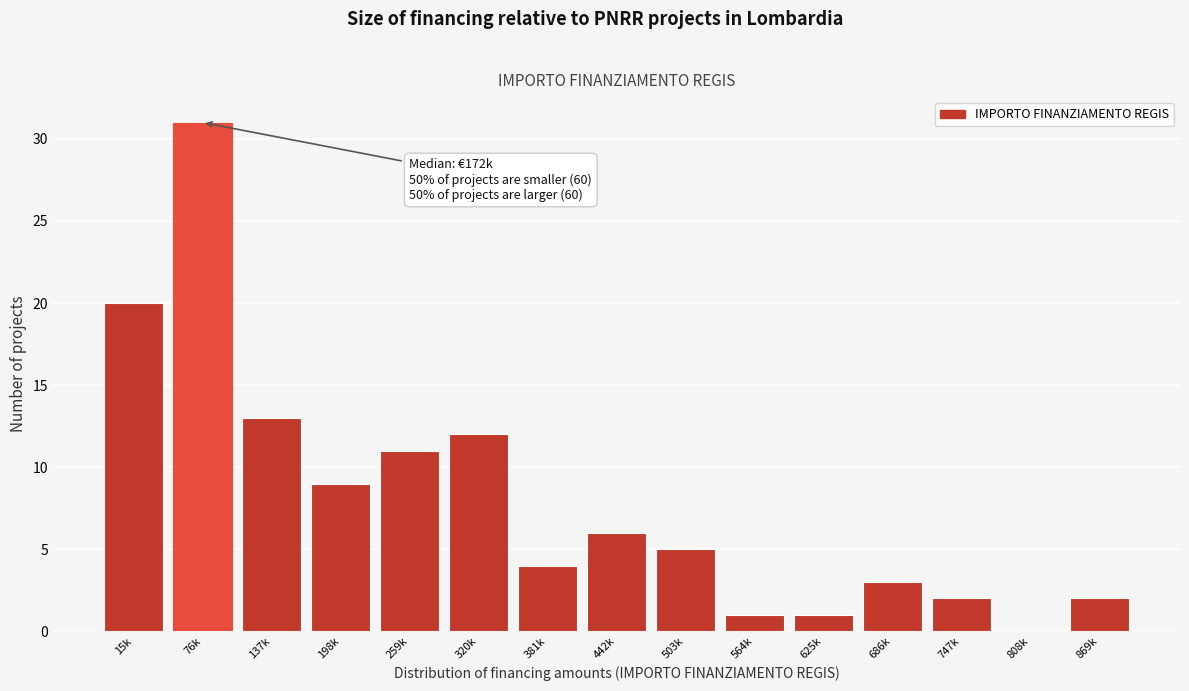

Reading left to right, transcribe all the data shown in this chart.

15k=20	76k=31	137k=13	198k=9	259k=11	320k=12	381k=4	442k=6	503k=5	564k=1	625k=1	686k=3	747k=2	808k=0	869k=2